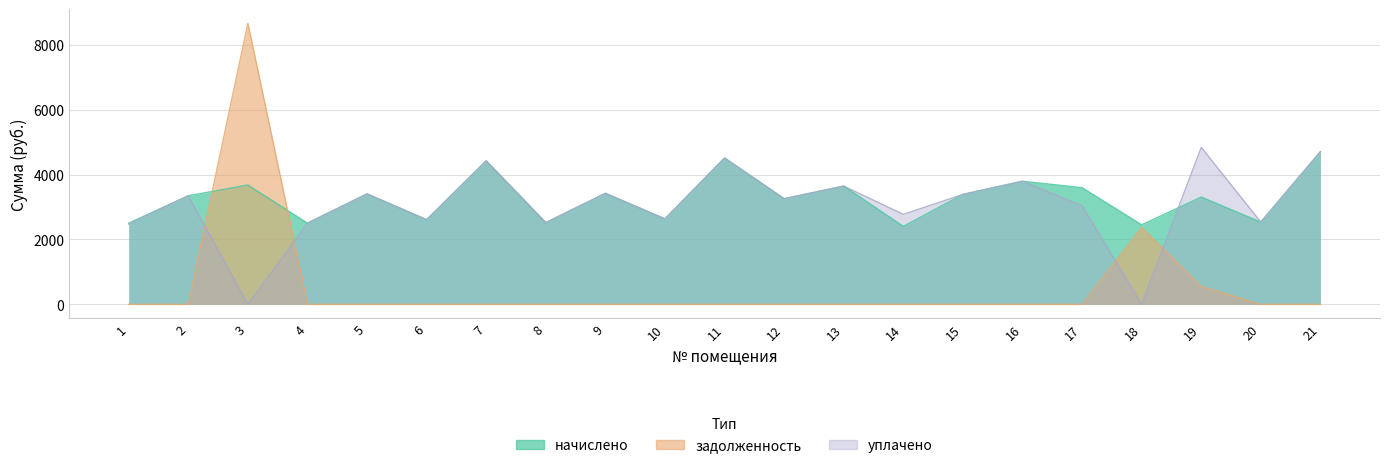

Between which two adjacent categories do уплачено and начислено first intersect?

18 and 19